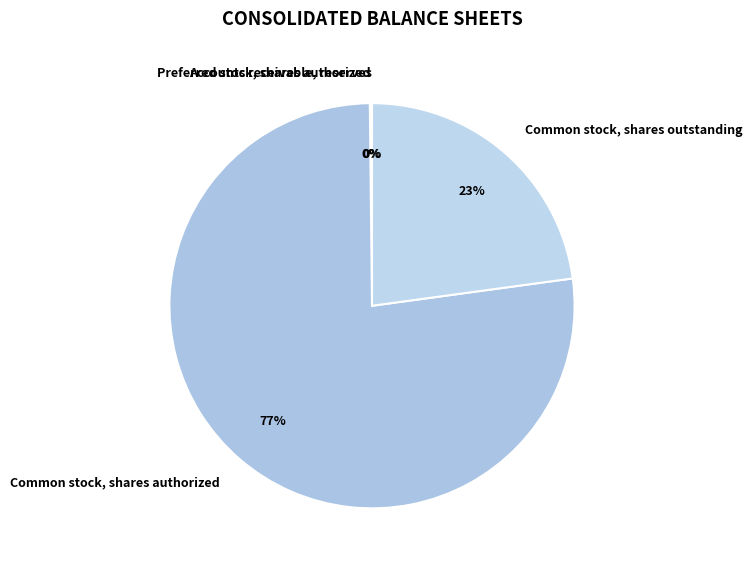

Is it true that Common stock, shares authorized is 77% of the pie?

True